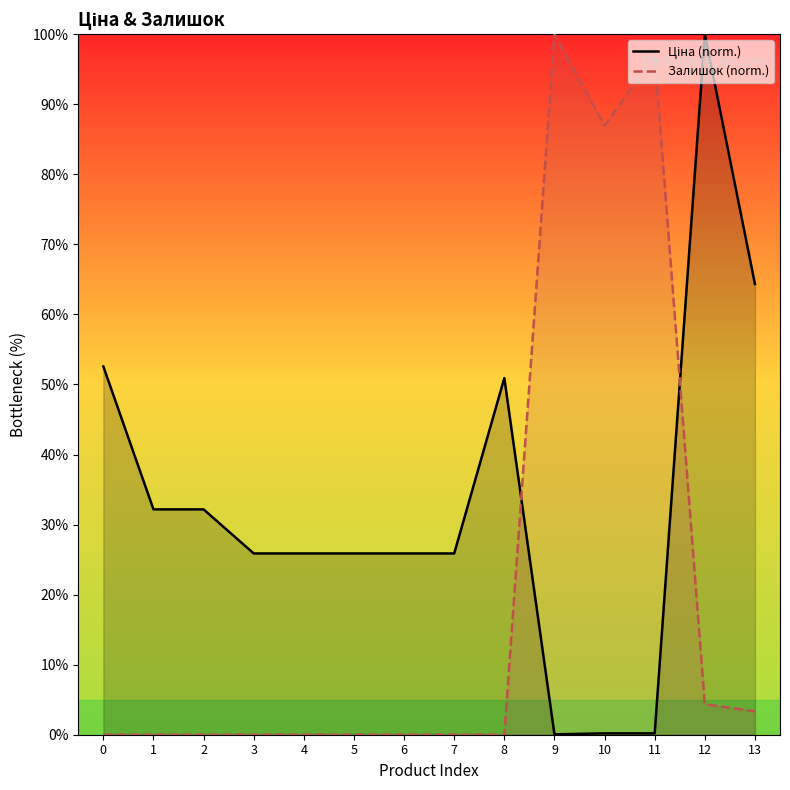

What is the difference between the Ціна (norm.) values at 12 and 6?

74.1